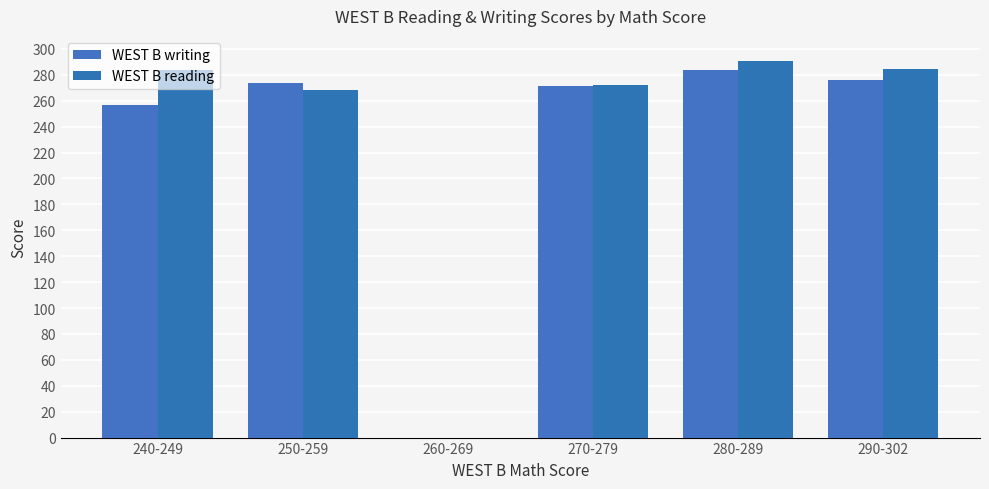

What is the approximate value of WEST B writing at 250-259?

274.0